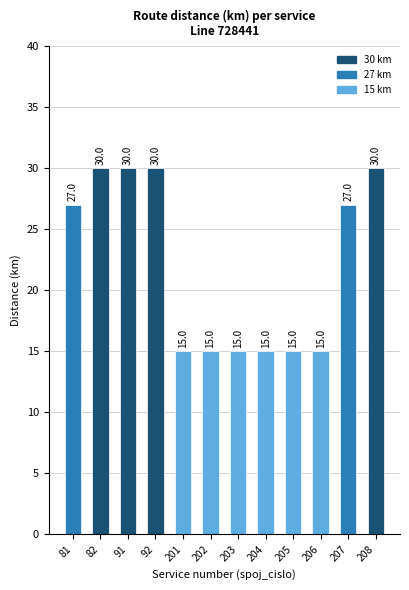

Reading left to right, list all the values displayed in this chart.

27	30	30	30	15	15	15	15	15	15	27	30